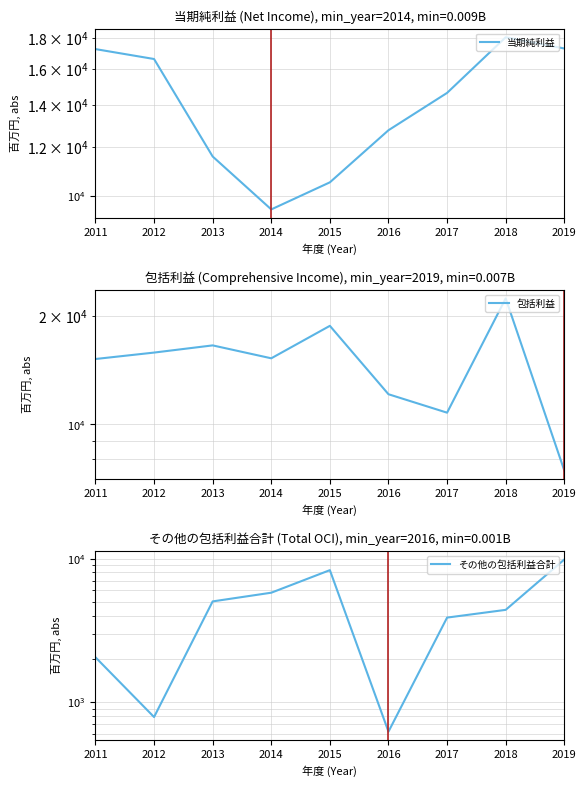

Which series has the largest range (max minus min)?

包括利益